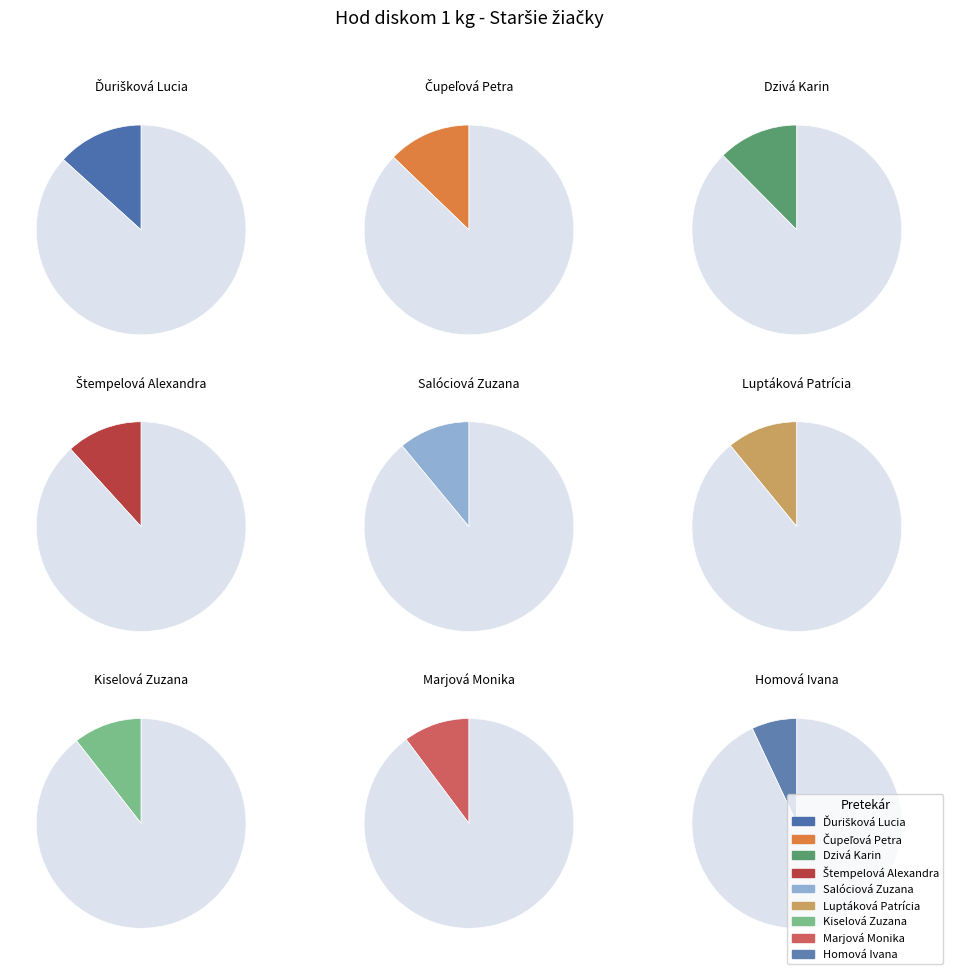

Rank the categories by value from highest to lowest.

Ďurišková Lucia, Čupeľová Petra, Dzivá Karin, Štempelová Alexandra, Salóciová Zuzana, Luptáková Patrícia, Kiselová Zuzana, Marjová Monika, Homová Ivana